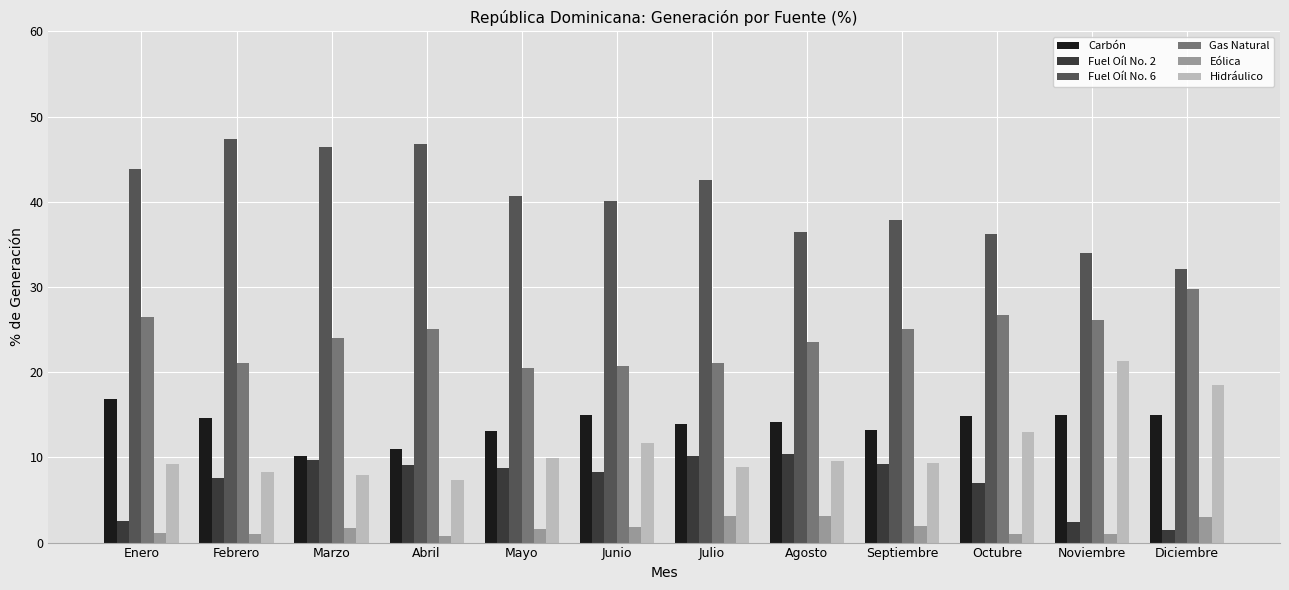

What is the difference between the maximum and minimum values in the Carbón series?

6.7